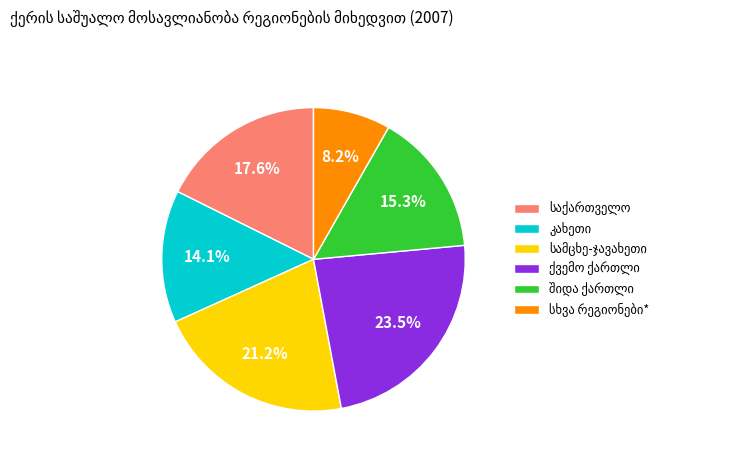

Is there any slice that represents more than half of the pie?

No